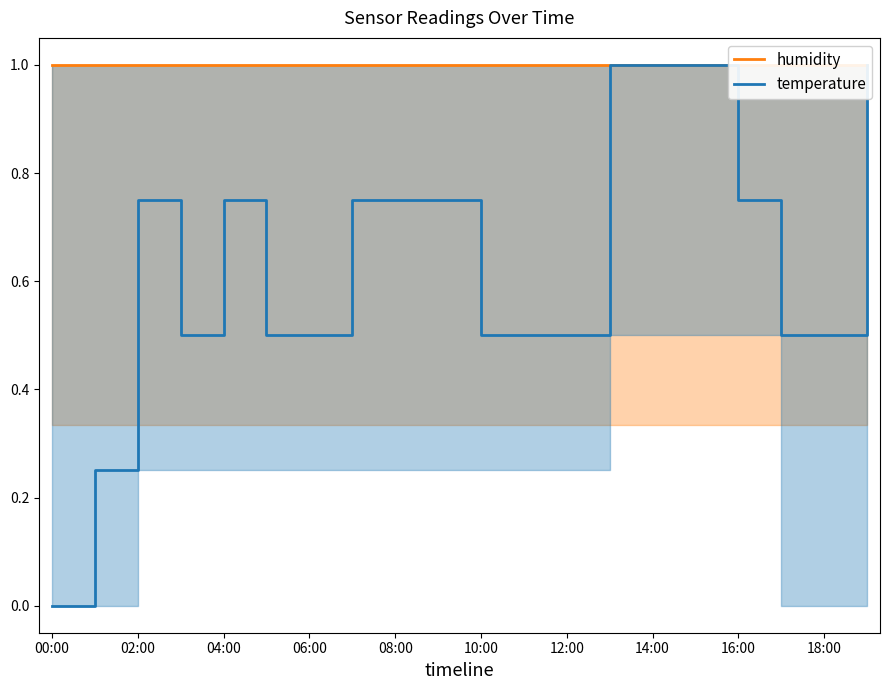

Reading left to right, list all the values displayed in this chart.

humidity: 1.0	1.0	1.0	1.0	1.0	1.0	1.0	1.0	1.0	1.0	1.0	1.0	1.0	1.0	1.0	1.0	1.0	1.0	1.0	1.0
temperature: 0.0	0.3	0.8	0.5	0.8	0.5	0.5	0.8	0.8	0.8	0.5	0.5	0.5	1.0	1.0	1.0	0.8	0.5	0.5	1.0